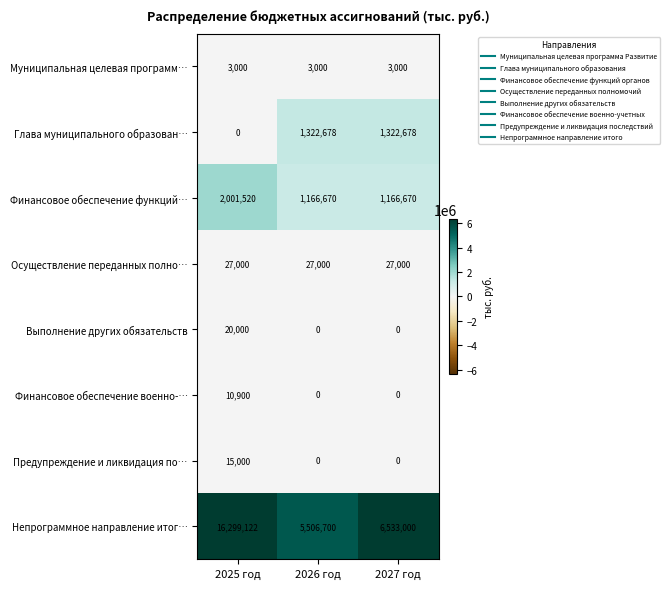

How many data points does each series have?

3